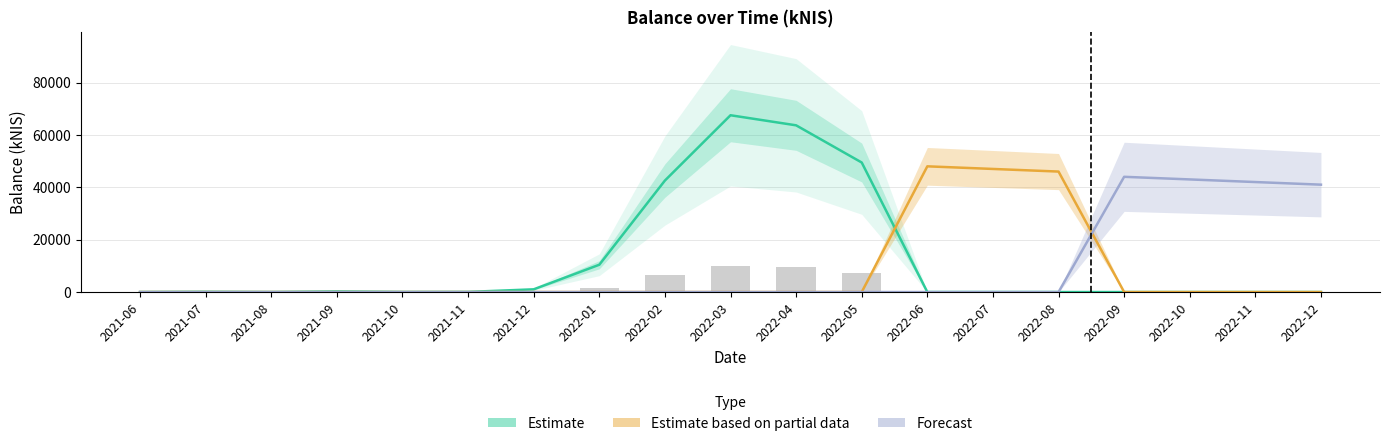

True or false: Forecast has a value of 0.0 at 2021-07.

True